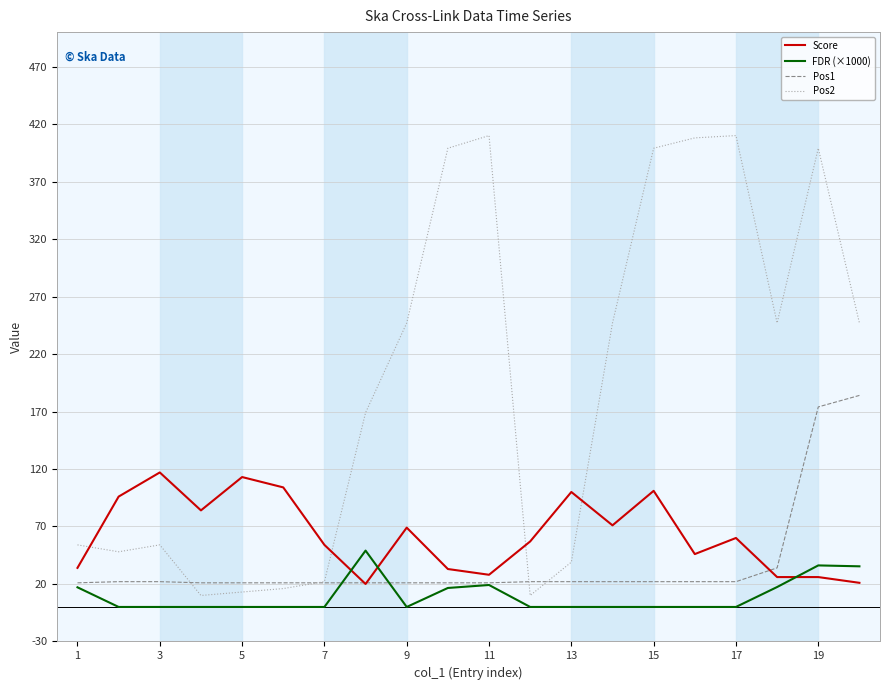

Which series has the largest total across all categories?

Pos2